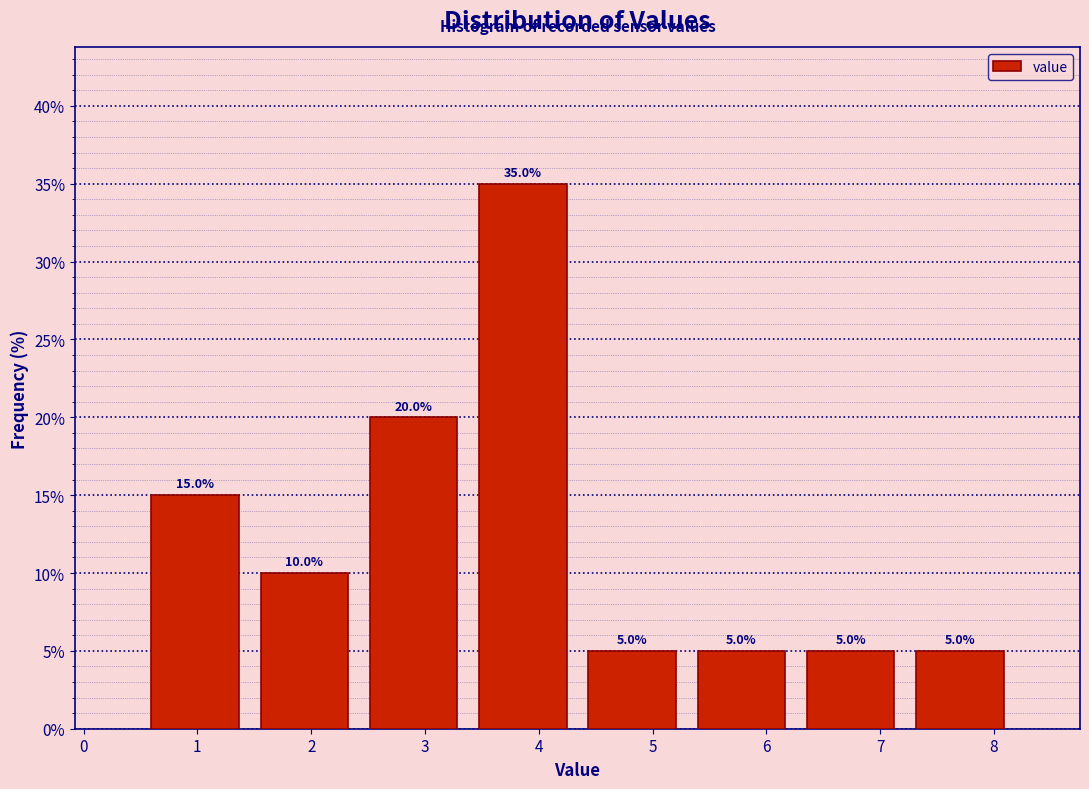

What is the height of the bar covering 5.30 to 6.26 on the x-axis? The bar edges are not printed on the chart, so give them approximately, as read against the axis.

5.0